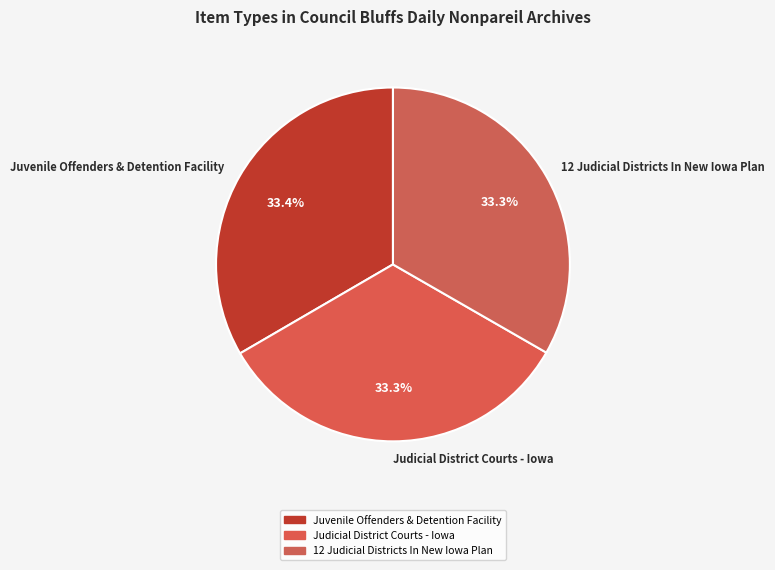

Does Judicial District Courts - Iowa represent more than half of the total?

No